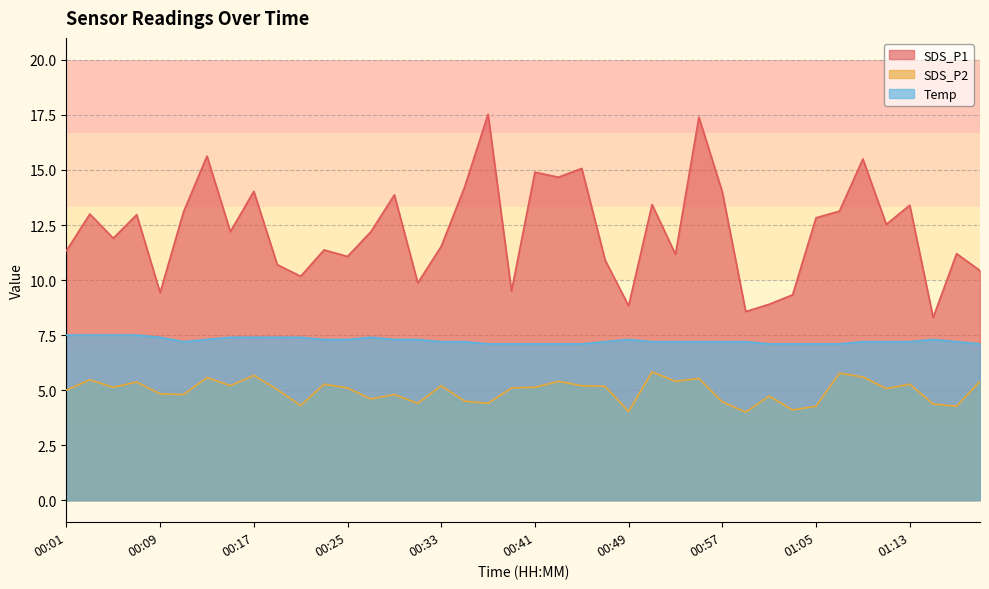

What is the spread (max minus min) of values at 00:25?

6.0